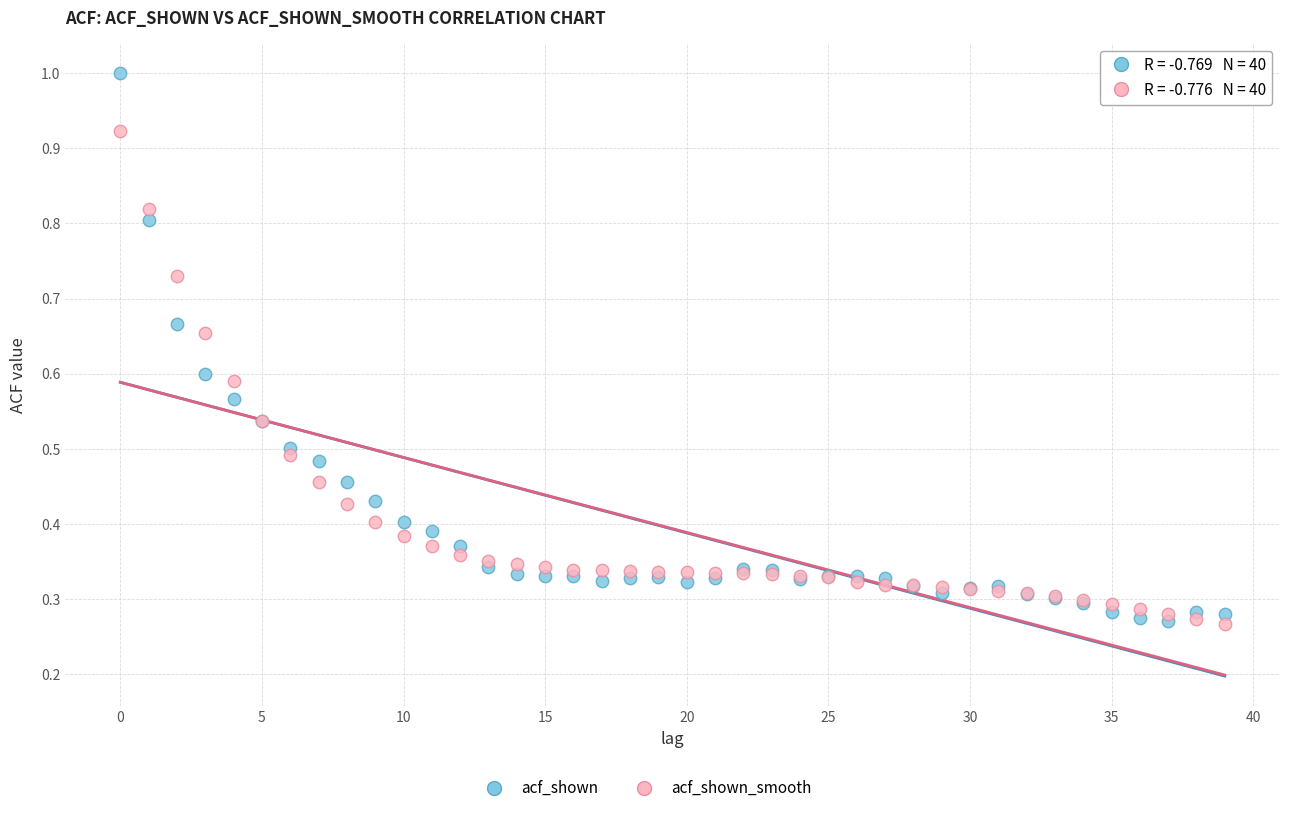

Which series reaches the maximum Y coordinate?

acf_shown